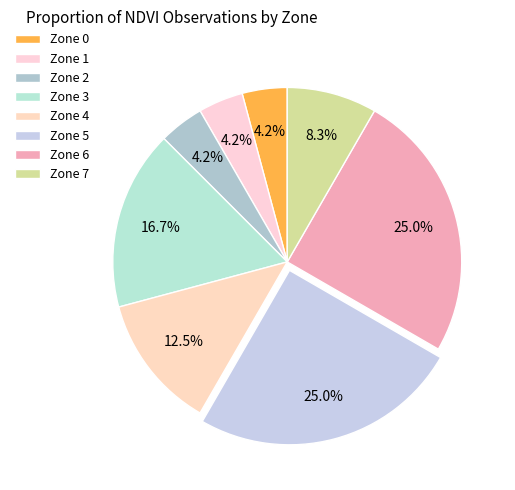

How many slices are in this pie chart?

8